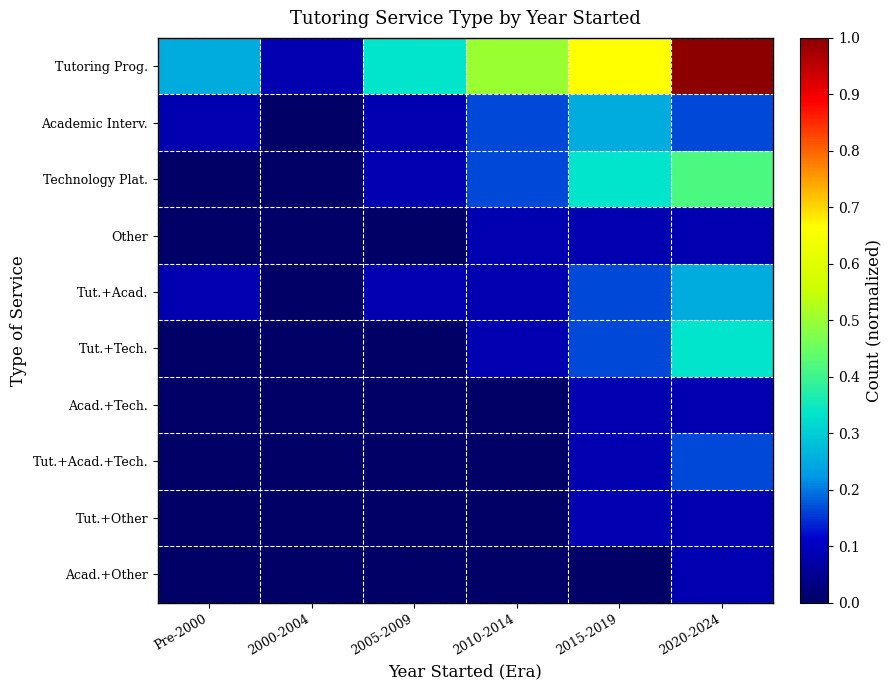

At Pre-2000, list the series in order from largest to smallest.

Tutoring Prog., Academic Interv., Tut.+Acad., Technology Plat., Other, Tut.+Tech., Acad.+Tech., Tut.+Acad.+Tech., Tut.+Other, Acad.+Other